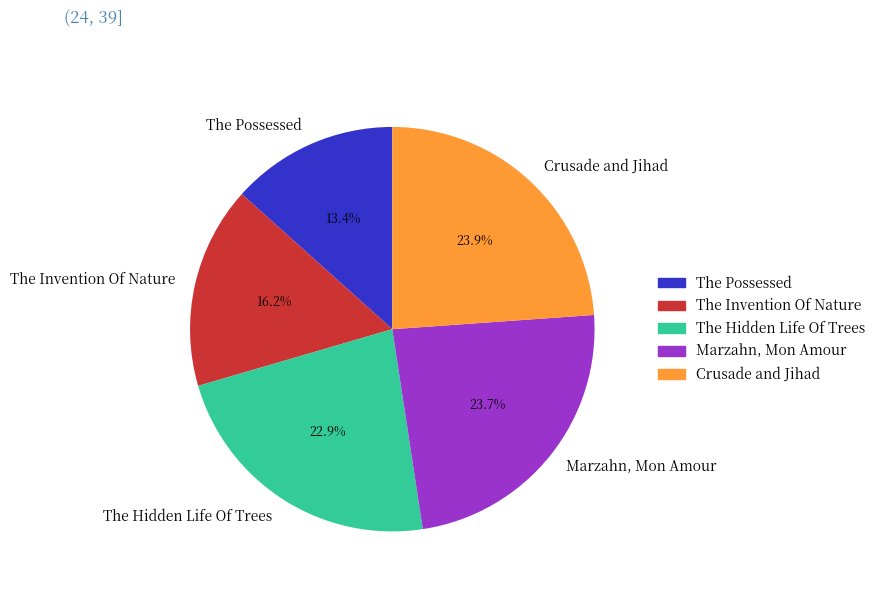

Approximately how many times larger is the value at The Possessed compared to The Hidden Life Of Trees?

0.6